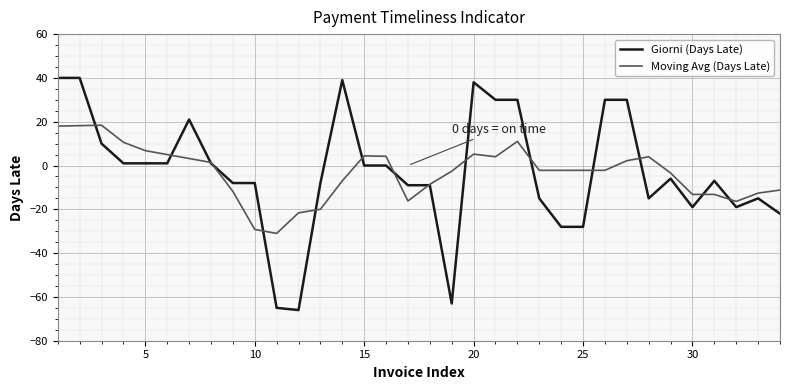

Rank the series by their maximum value, from lowest to highest.

Moving Avg (Days Late), Giorni (Days Late)